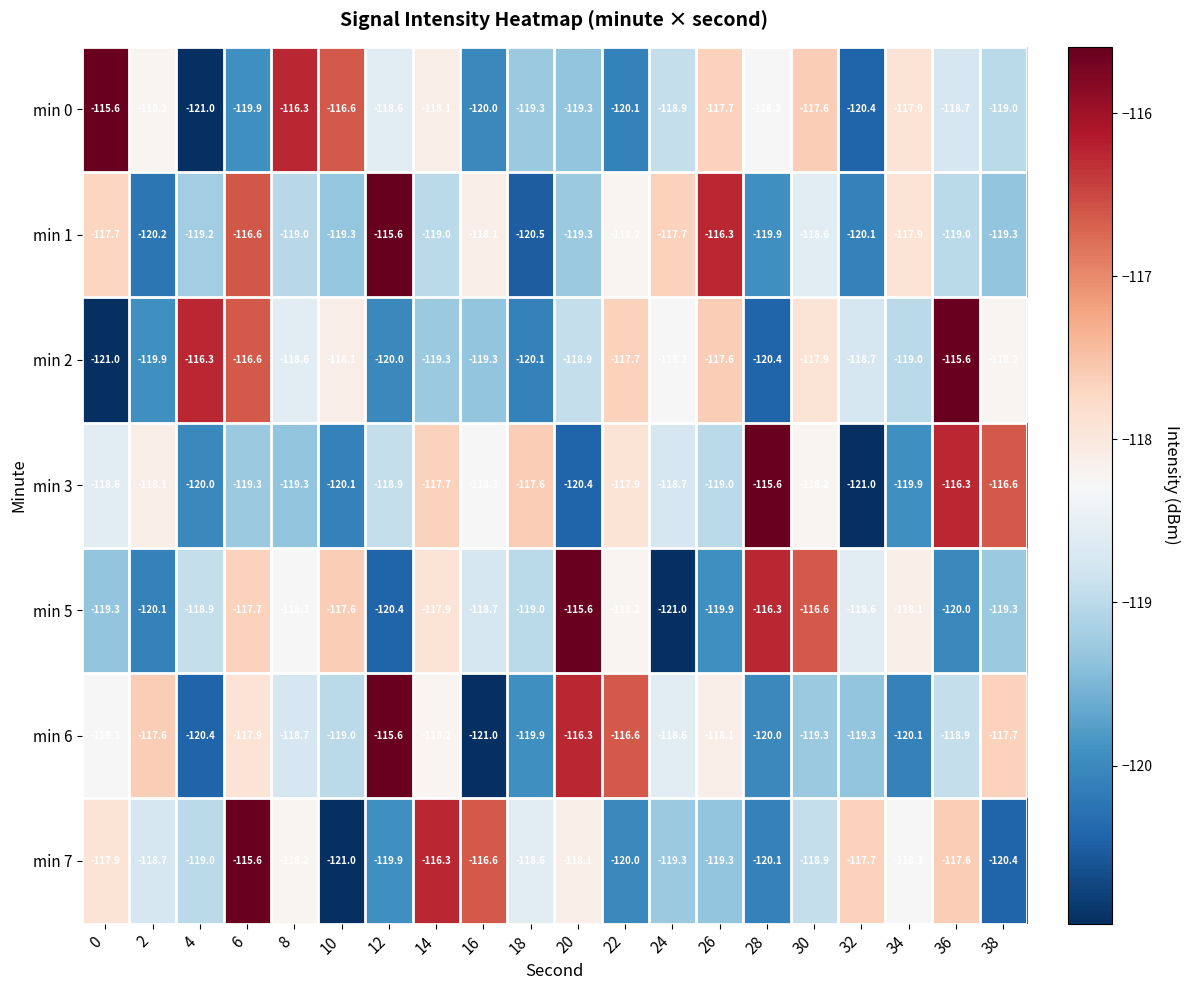

At which label is min 2 closest to -118?

10